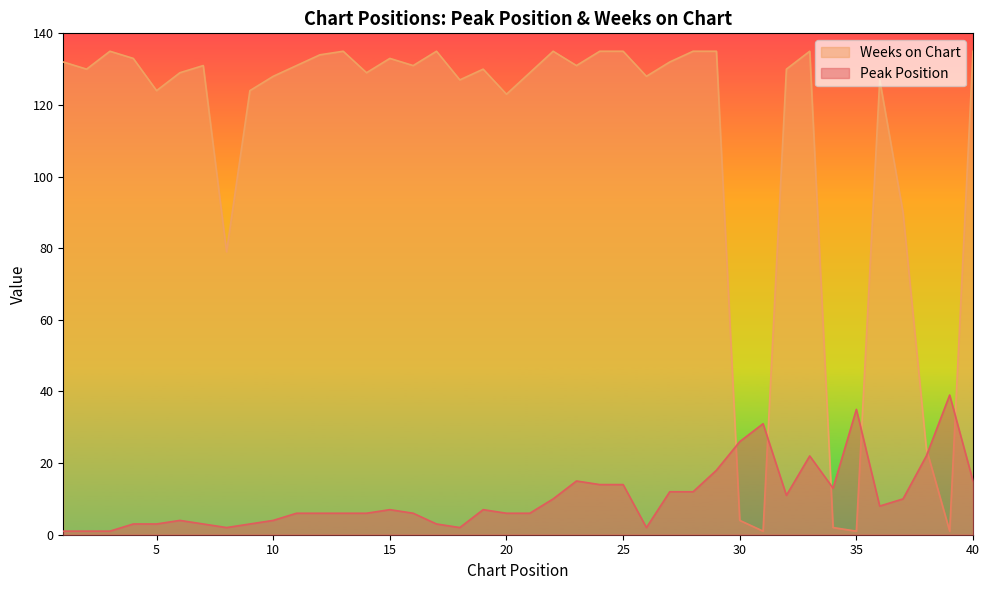

True or false: Peak Position has a value of 22 at 38.

True